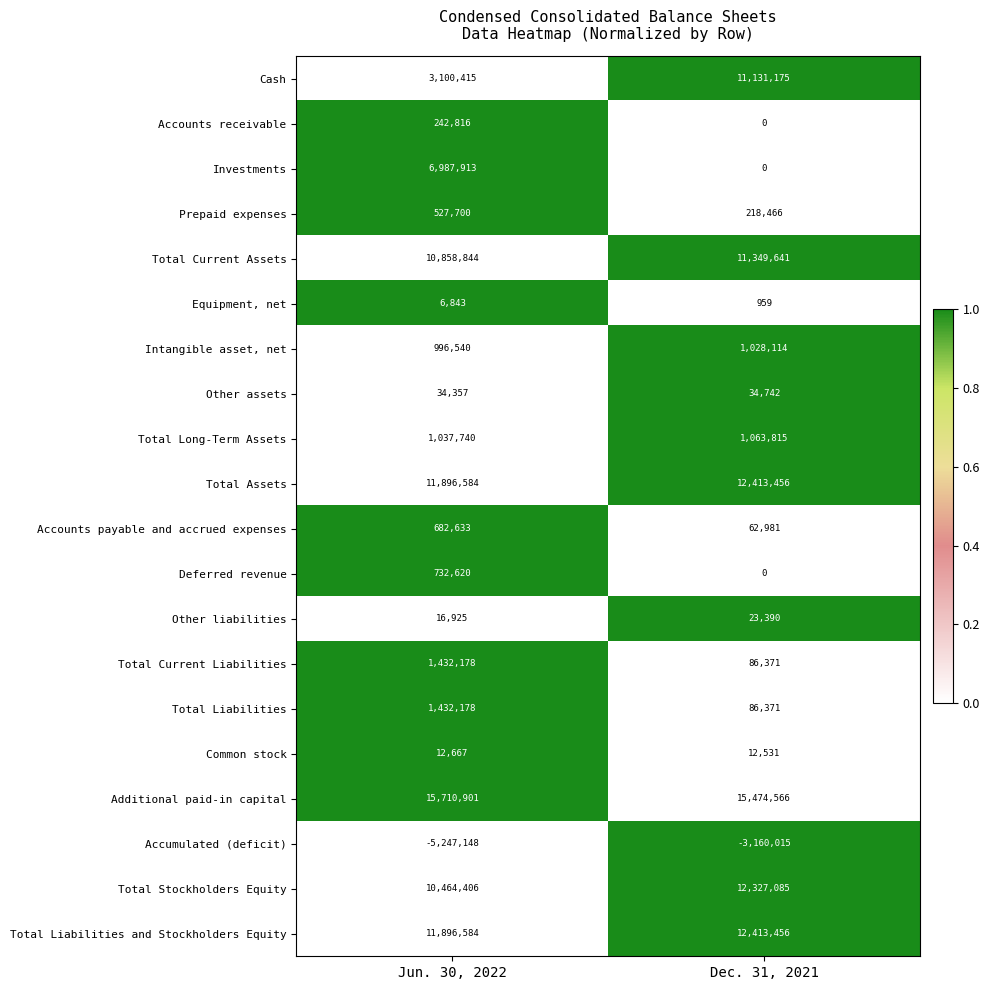

Count the number of data series in this chart.

20